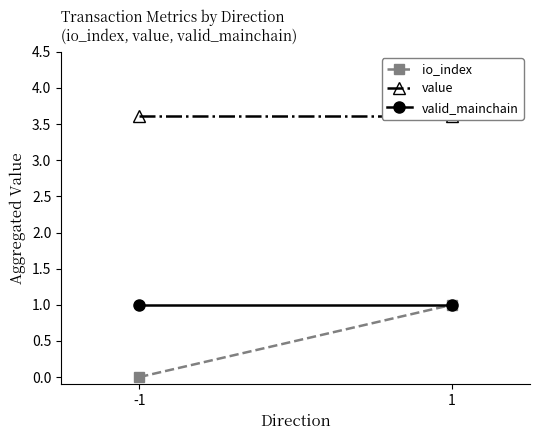

Reading left to right, extract all data points from this chart.

io_index: -1=0.0	1=1.0
value: -1=3.6	1=3.6
valid_mainchain: -1=1.0	1=1.0